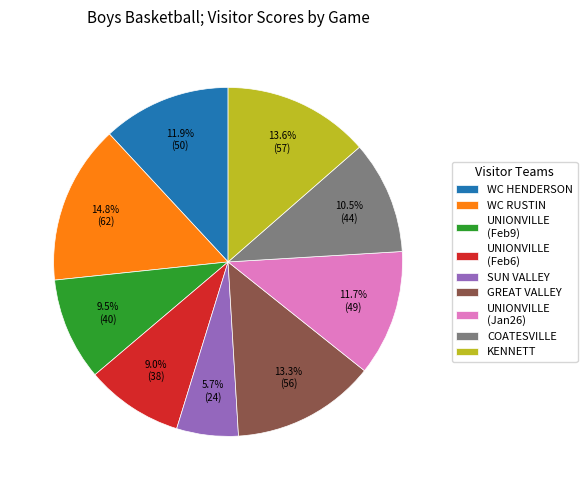

What portion of the pie excludes WC RUSTIN?

85.2%